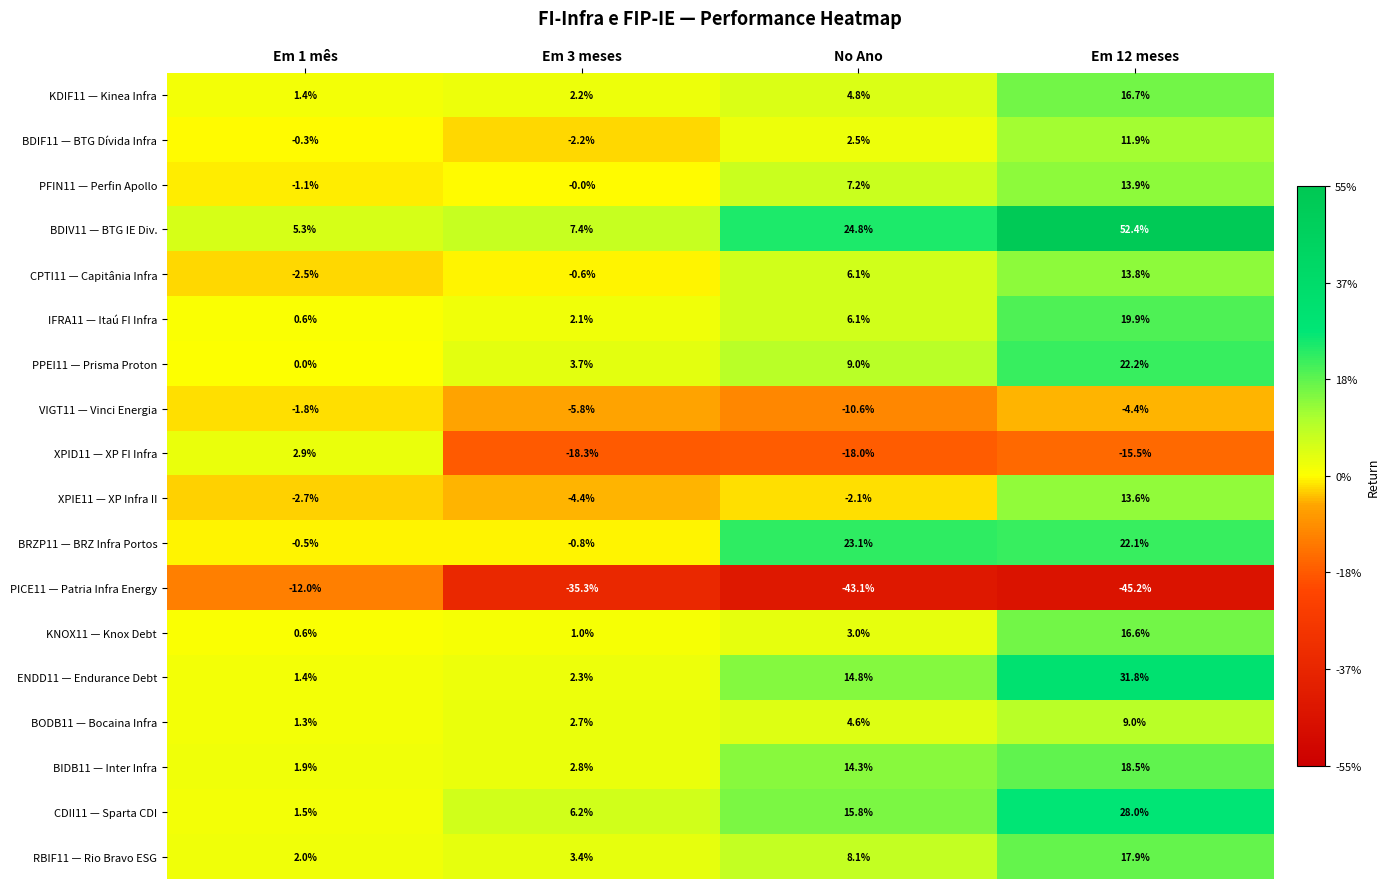

What is the spread (max minus min) of values at Em 12 meses?

97.6